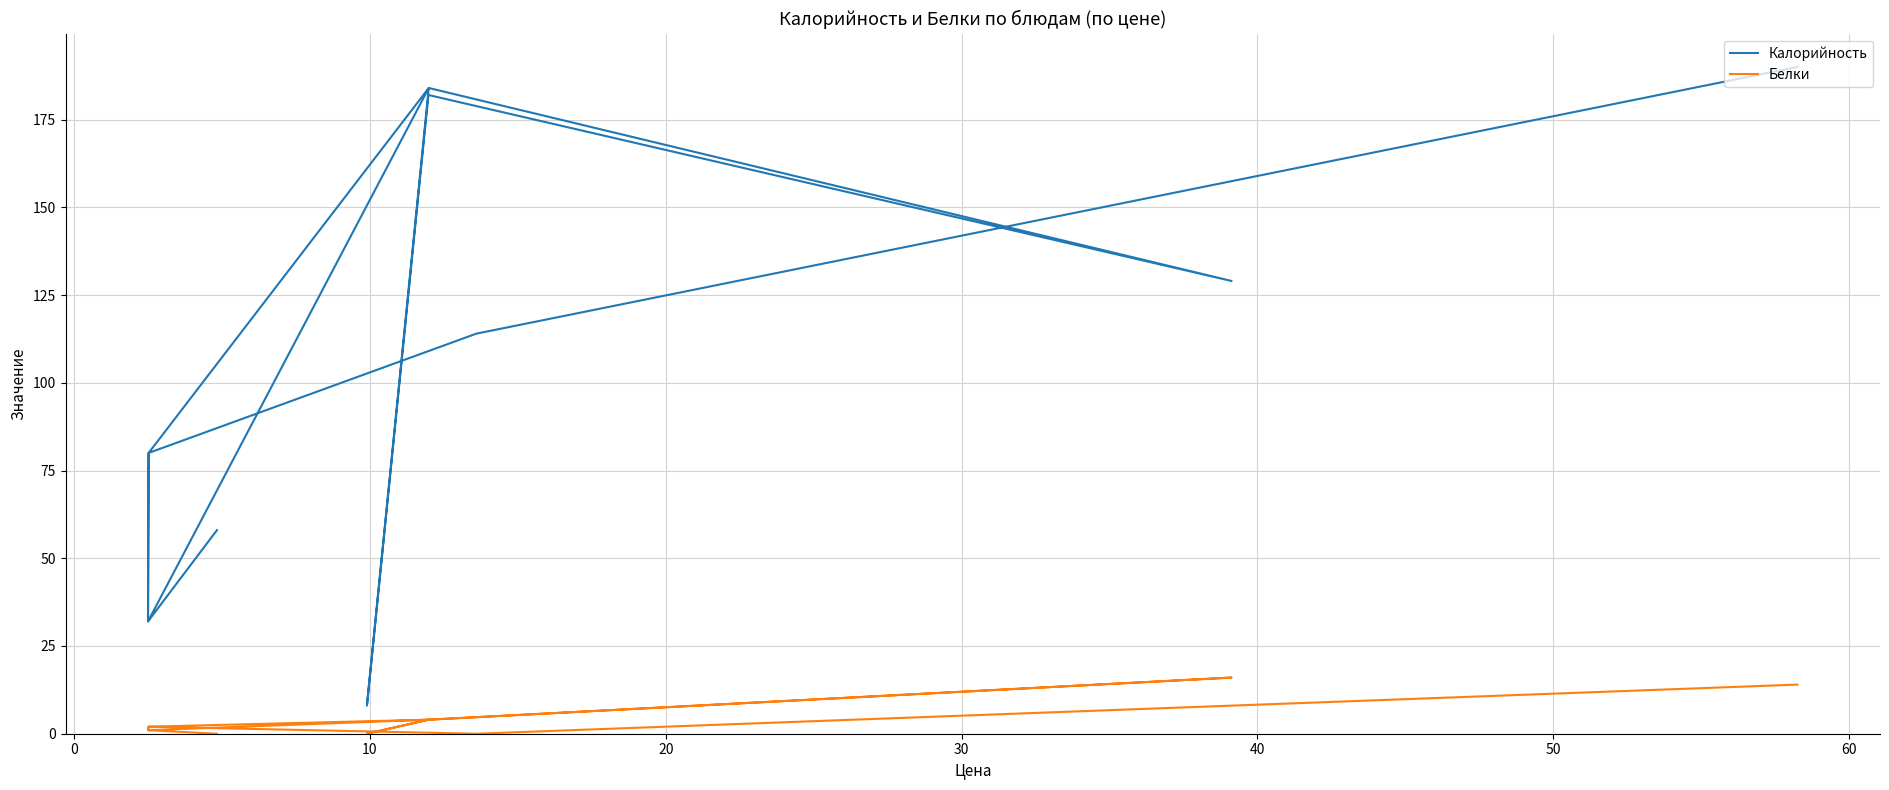

Reading left to right, what are all the values shown in this chart?

Калорийность: 190	114	80	32	184	8	182	129	184	80	32	58
Белки: 14	0	2	1	4	0	4	16	4	2	1	0